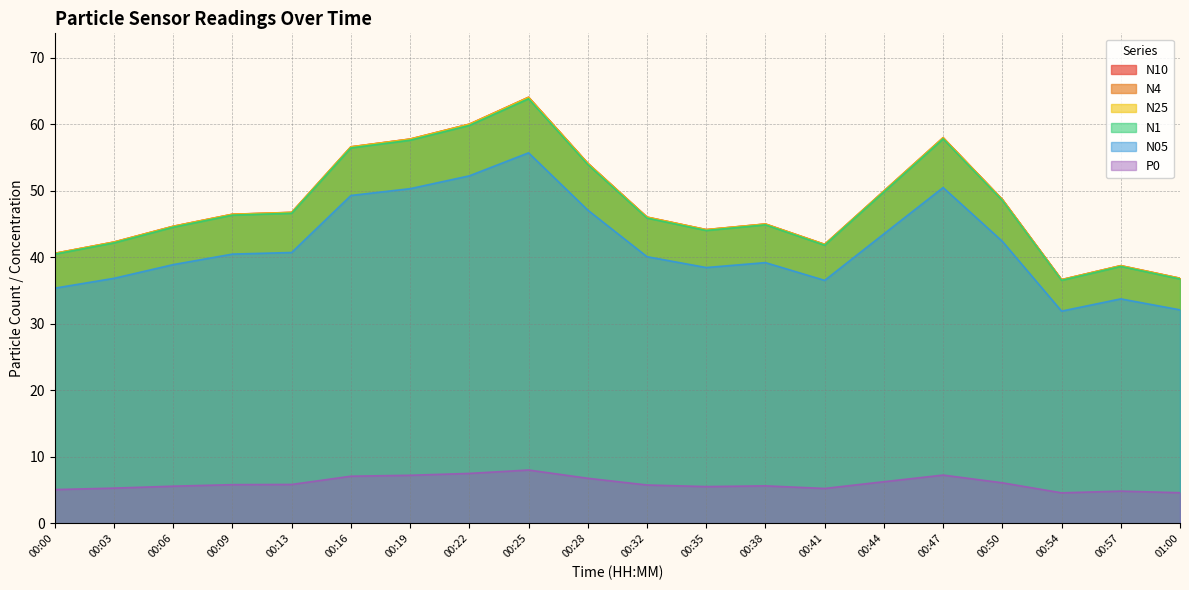

What is the approximate value of N05 at 00:57?

33.7